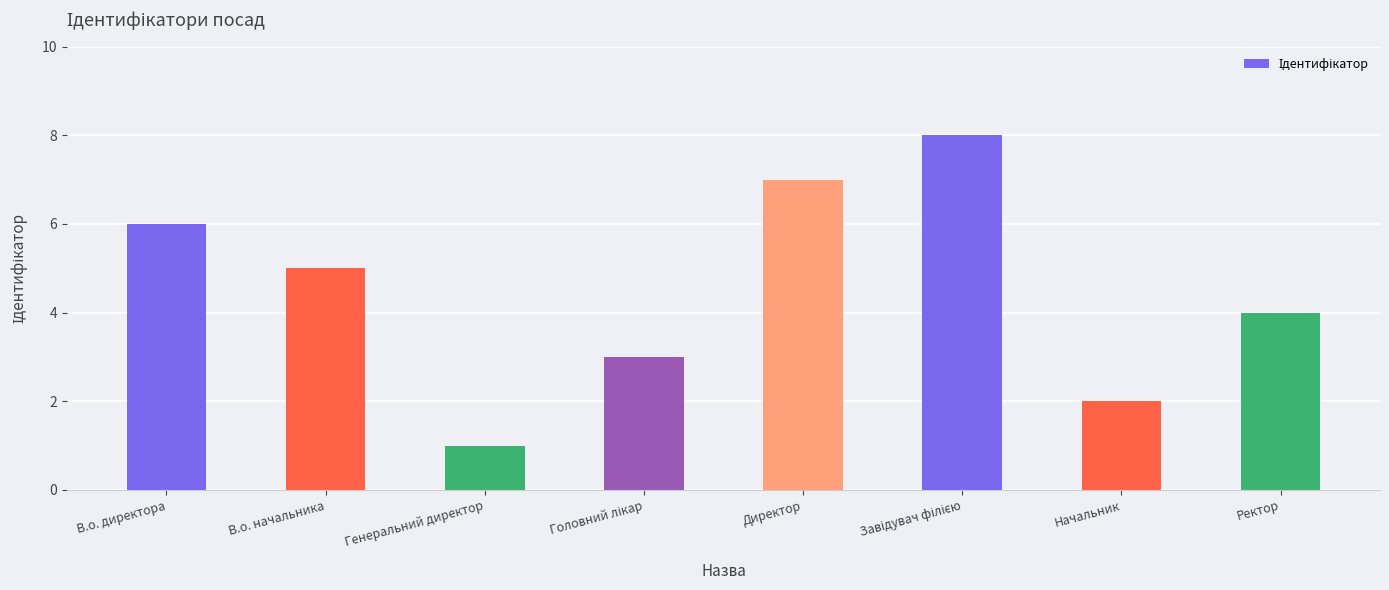

The chart shows a value of 2 at Ректор. True or false?

False